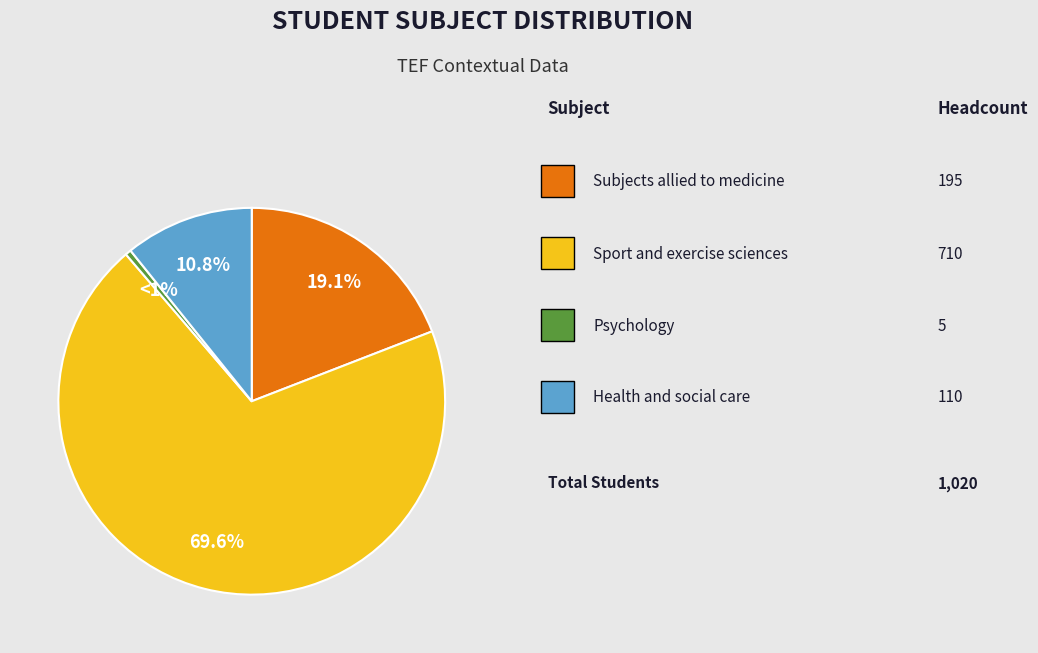

Is there any slice that represents more than half of the pie?

Yes